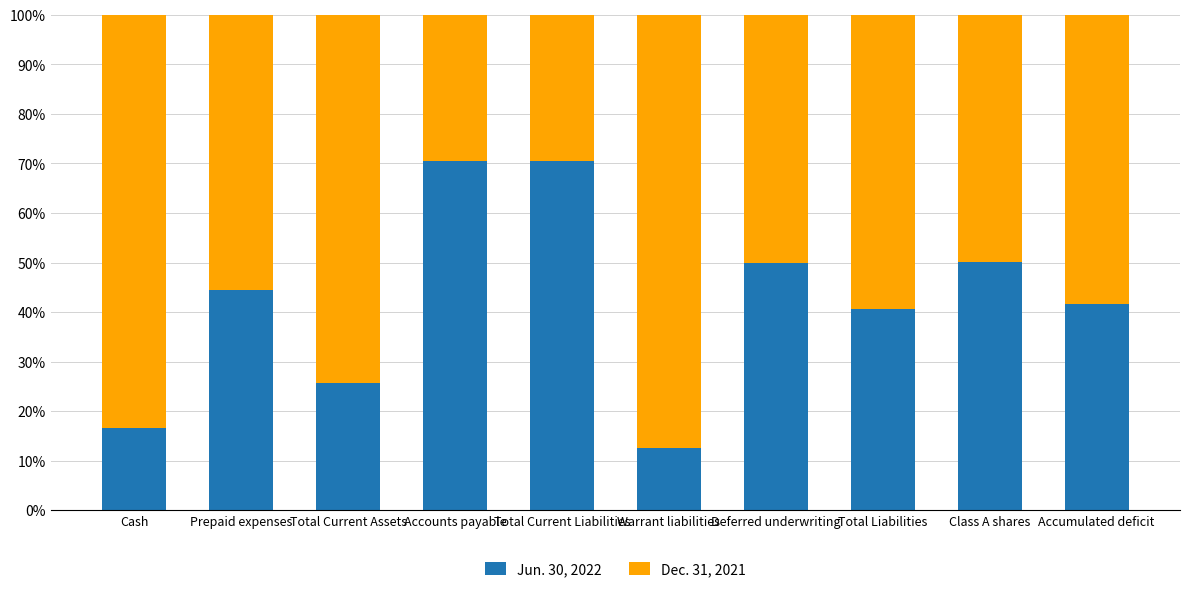

What is the total value across all series at Accumulated deficit?

100.0